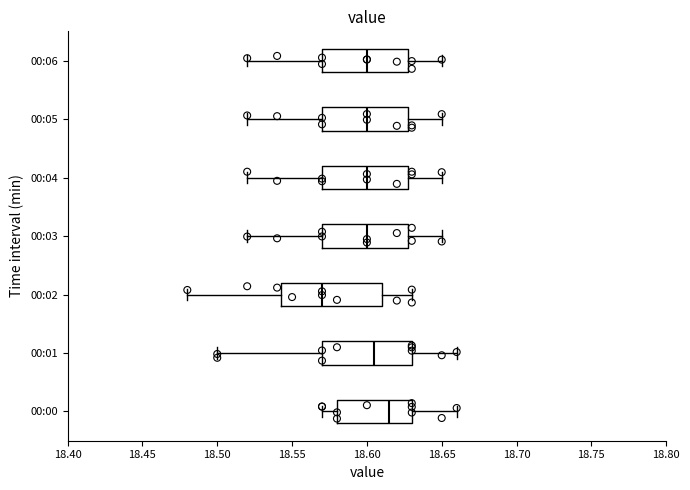

Reading bottom to top, transcribe this box plot: for each box, give where its median line is, the range the box spans, and where its two whiskers end, as read against the x-axis. The values are not printed on the chart, so give them approximately, as read against the axis.

00:00: median 18.615, box 18.580 to 18.630, whiskers 18.570 to 18.660
00:01: median 18.605, box 18.570 to 18.630, whiskers 18.500 to 18.660
00:02: median 18.570, box 18.545 to 18.610, whiskers 18.480 to 18.630
00:03: median 18.600, box 18.570 to 18.630, whiskers 18.520 to 18.650
00:04: median 18.600, box 18.570 to 18.630, whiskers 18.520 to 18.650
00:05: median 18.600, box 18.570 to 18.630, whiskers 18.520 to 18.650
00:06: median 18.600, box 18.570 to 18.630, whiskers 18.520 to 18.650